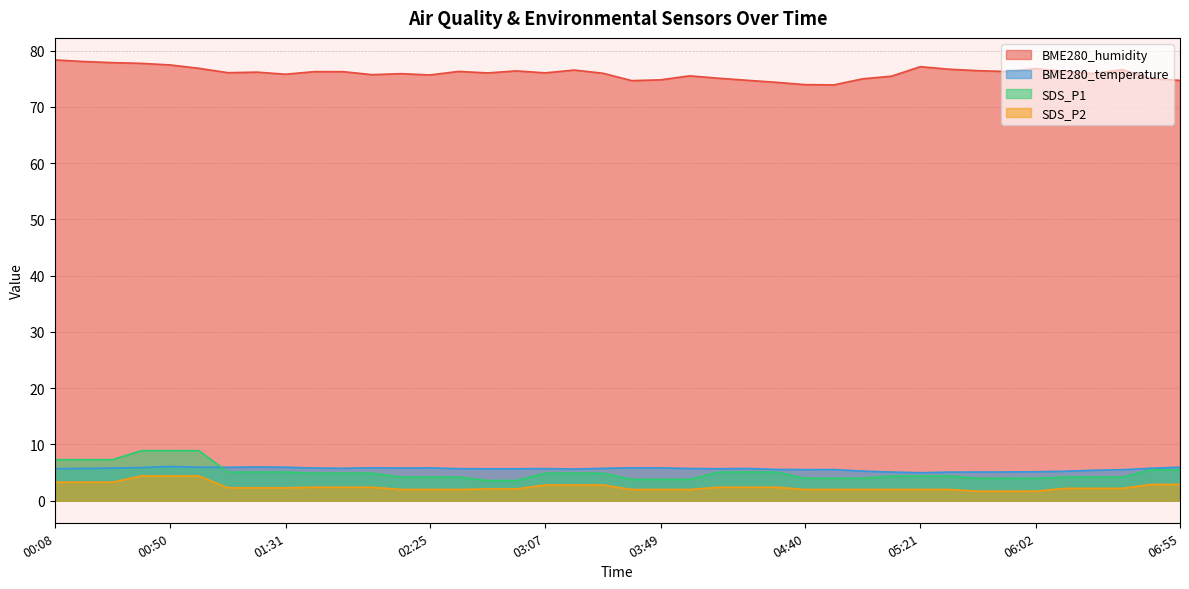

What position from the left is 06:55?

40